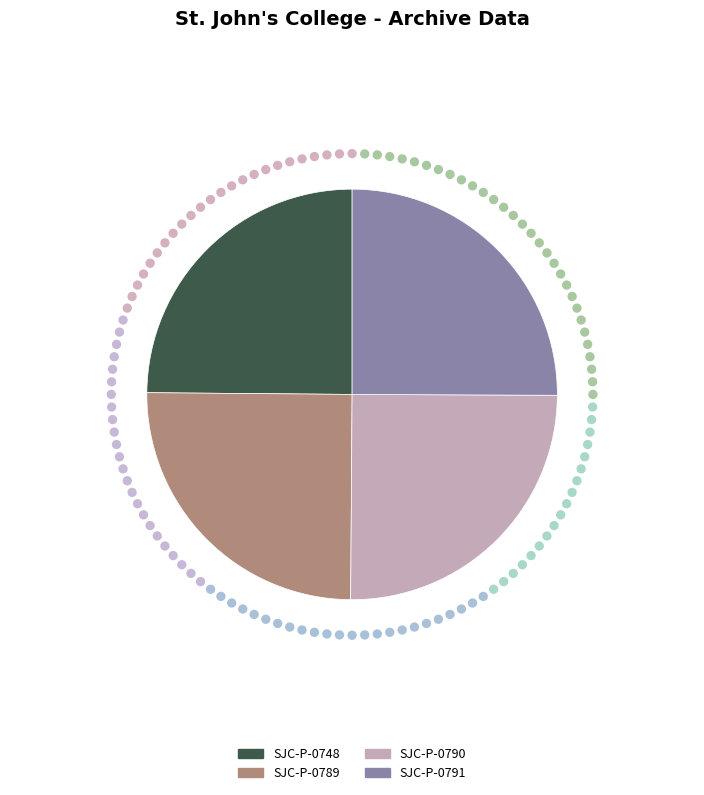

Between SJC-P-0790 and SJC-P-0789, which is larger?

SJC-P-0790